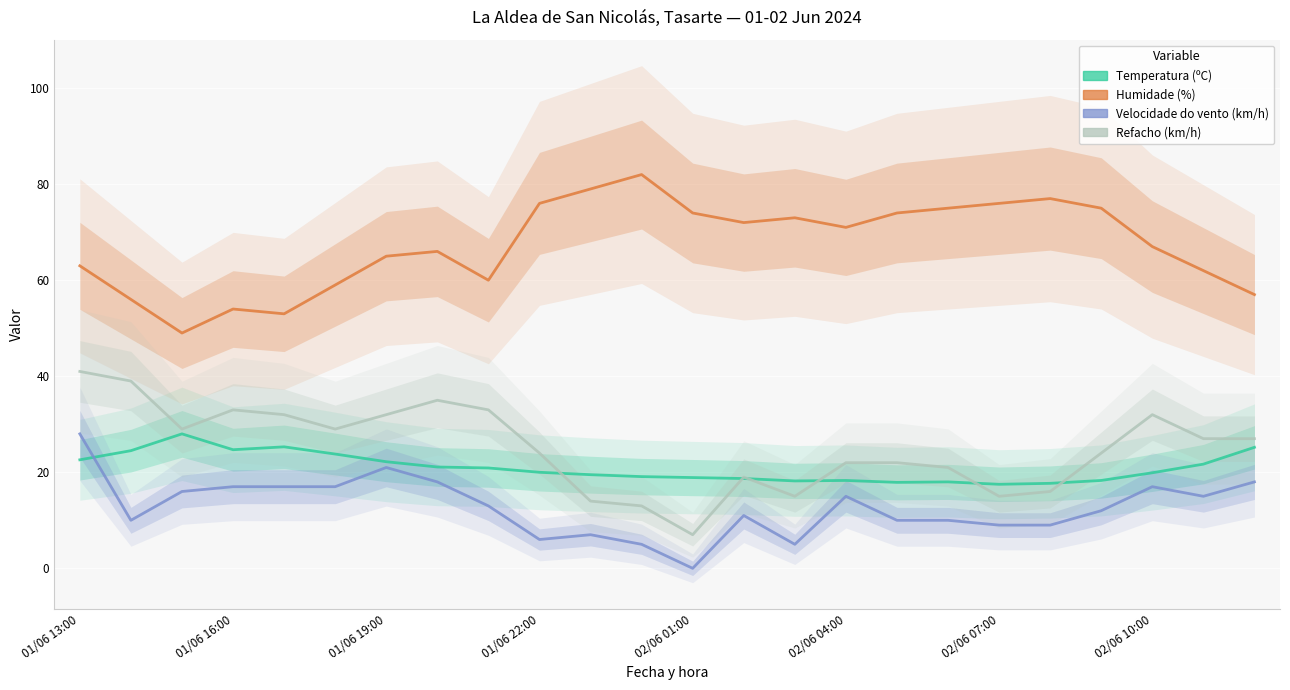

How many interior local valleys does the Velocidade do vento (km/h) series have?

5